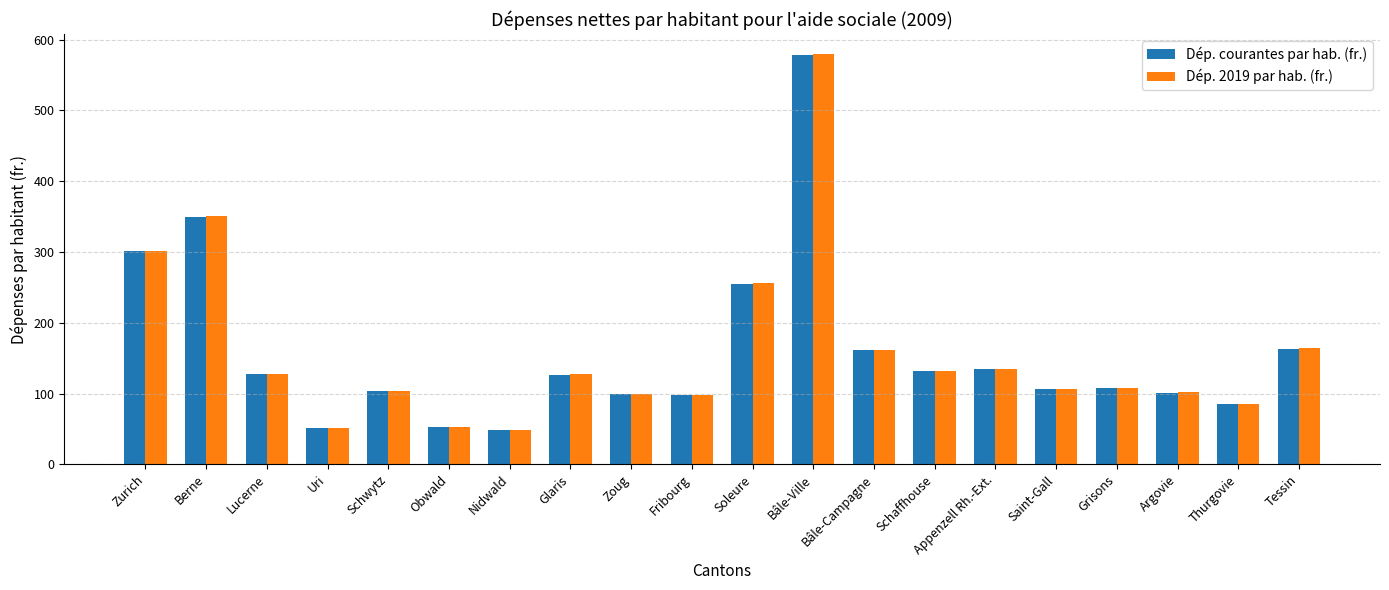

What is the label of the 17th bar from the left?

Grisons